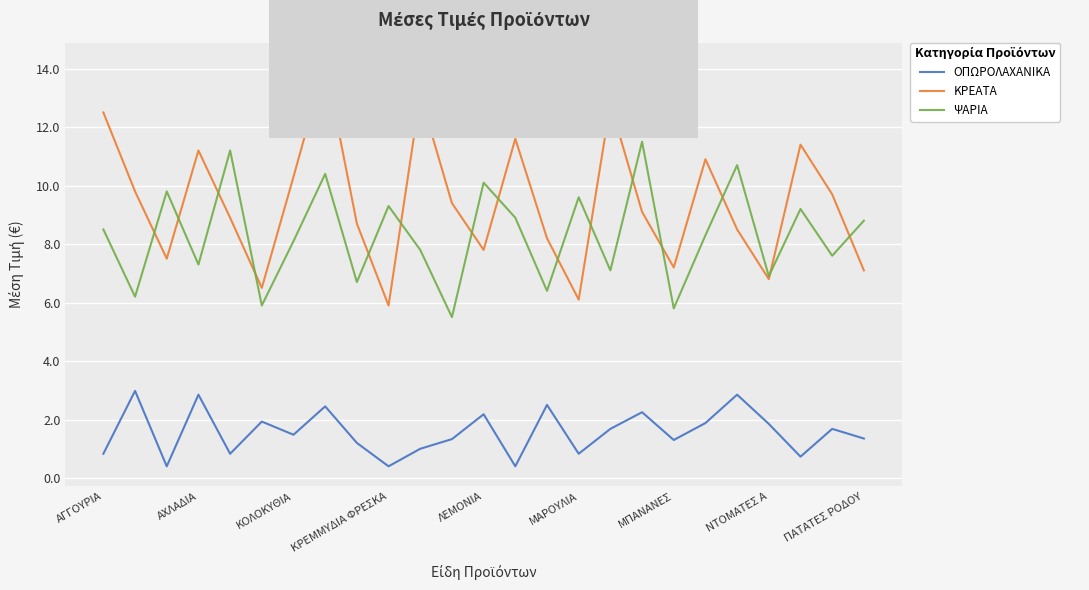

How many lines are shown in the chart?

3